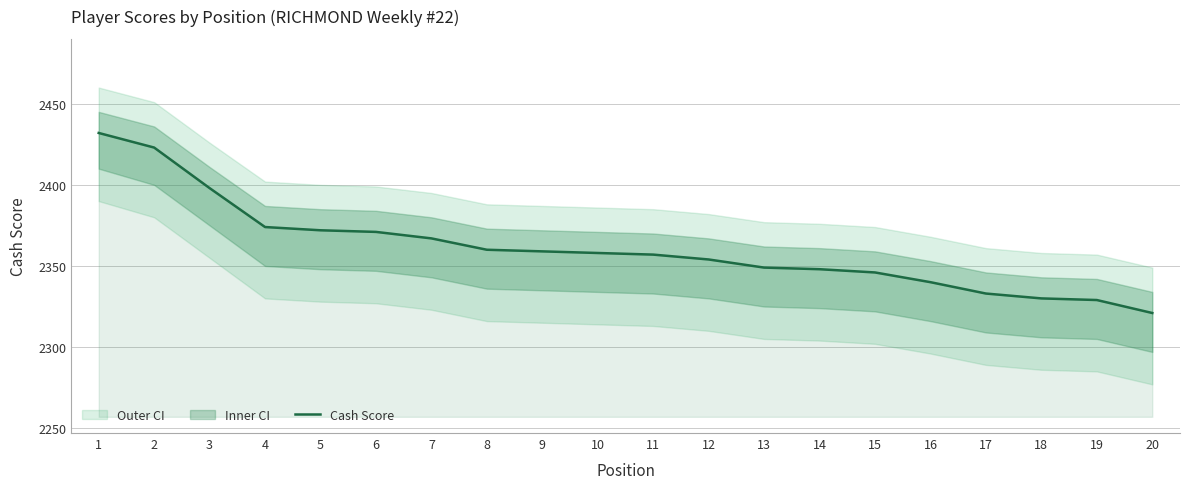

Is it true that the value at 15 is 836?

False